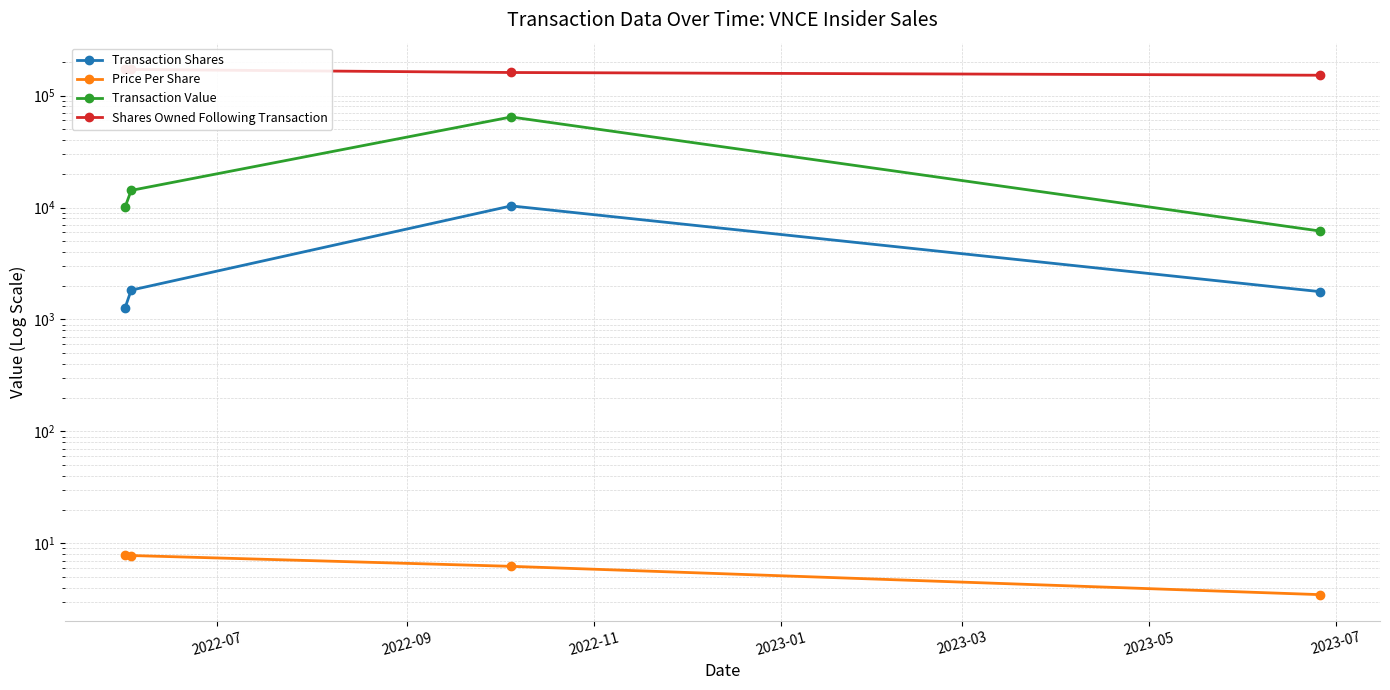

What is the difference between the second highest and second lowest values in the Shares Owned Following Transaction series?

10339.0